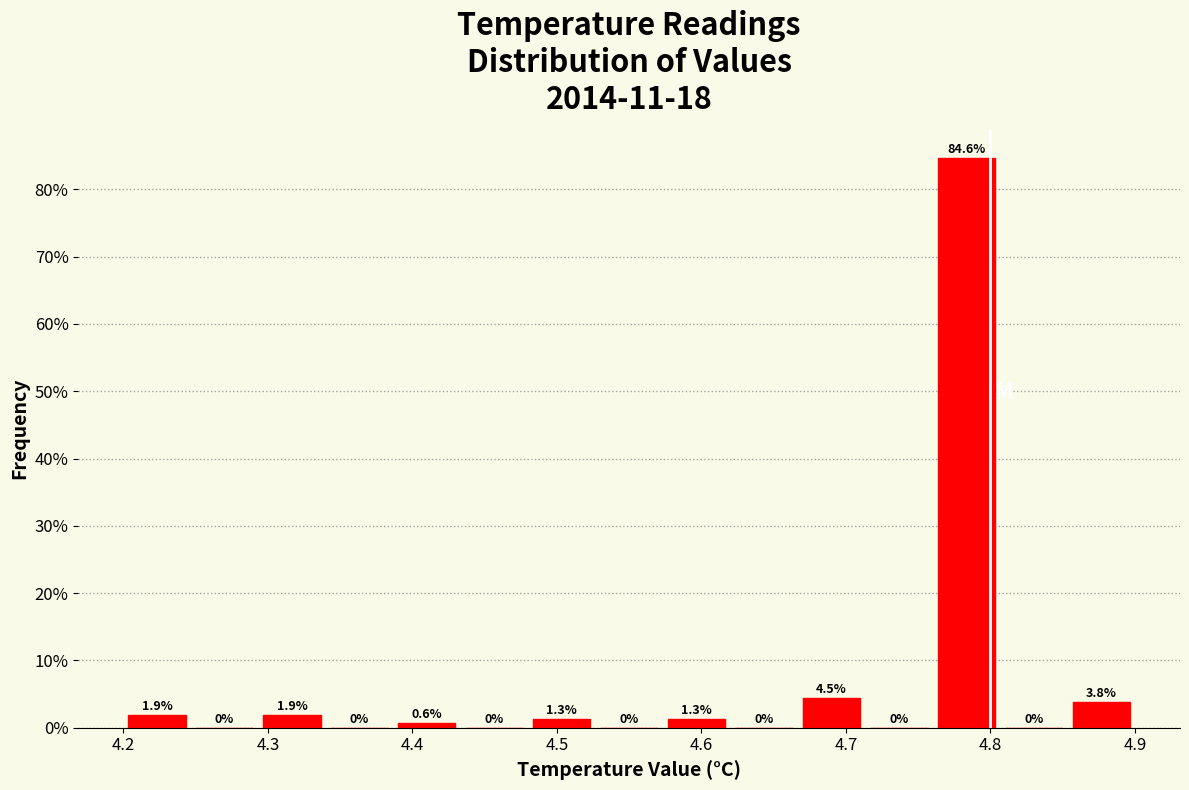

How tall is the bar that spans 4.57 to 4.62 on the x-axis? The bar edges are not printed on the chart, so give them approximately, as read against the axis.

1.3